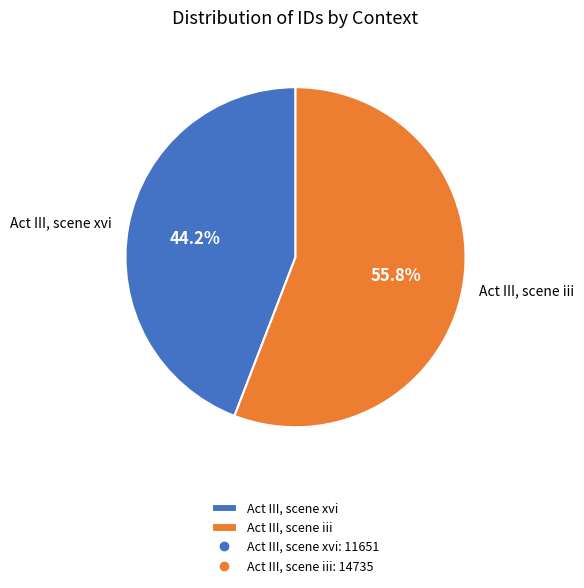

True or false: Act III, scene iii accounts for 42% of the total.

False